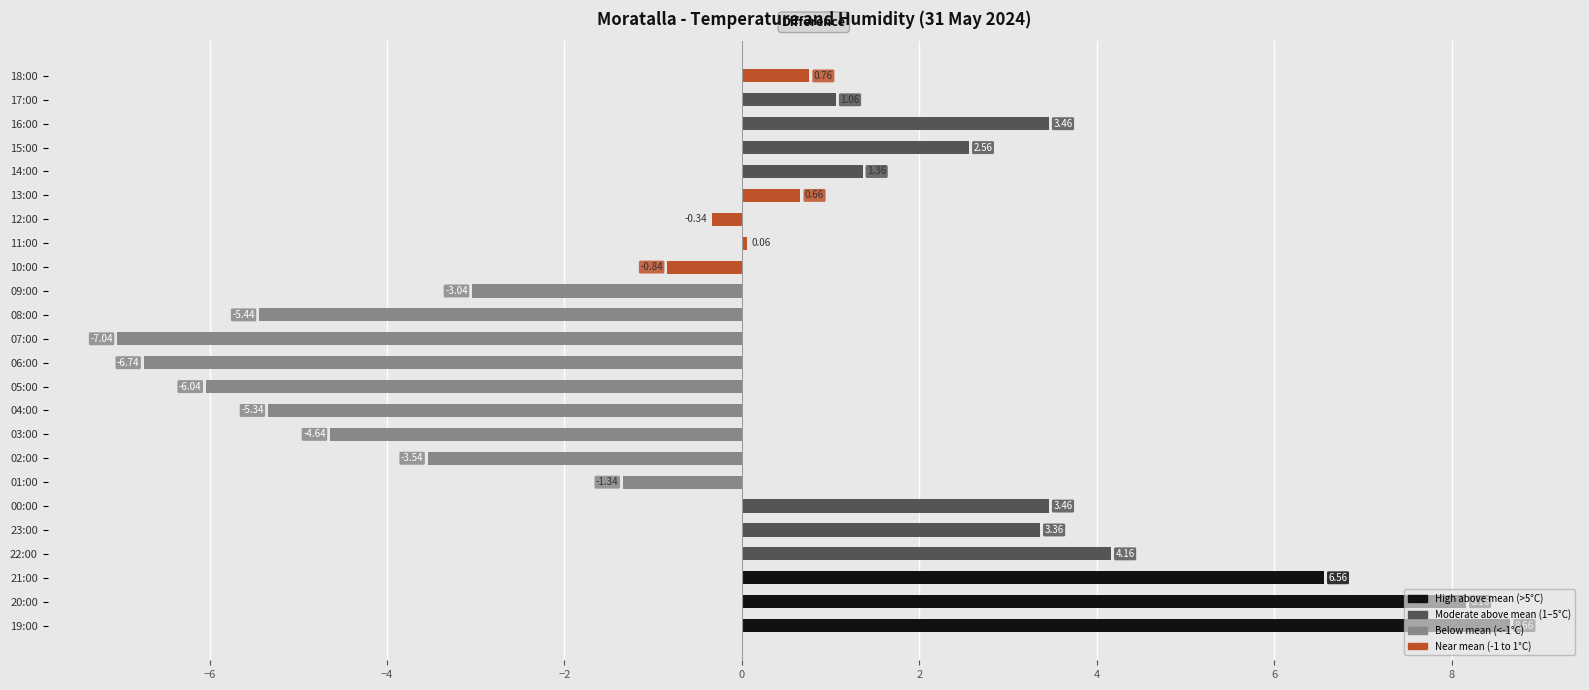

Which has a higher value, 21:00 or 07:00?

21:00